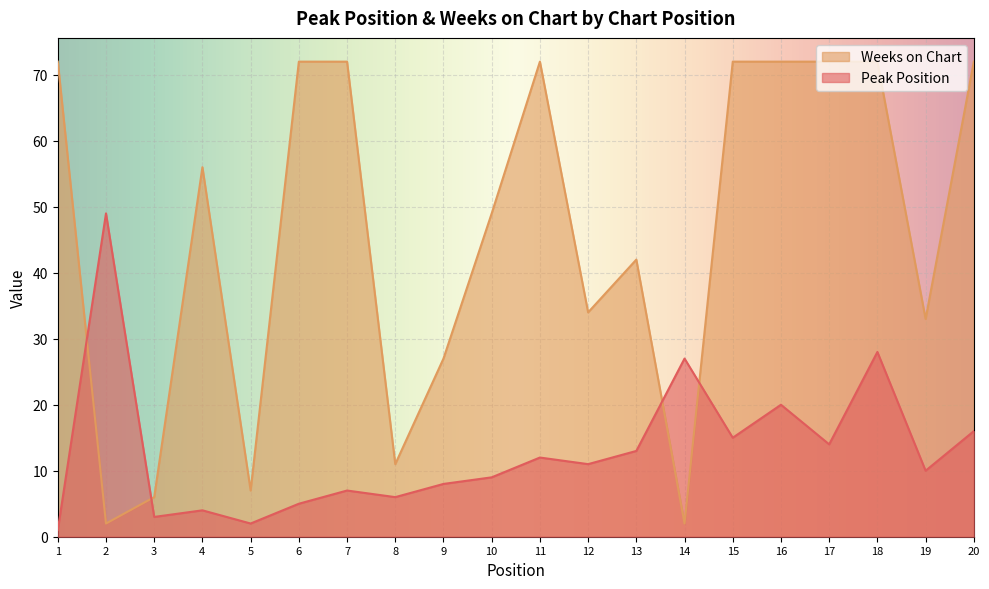

In Weeks on Chart, how many points are lower than both neighbors (excluding endpoints)?

6